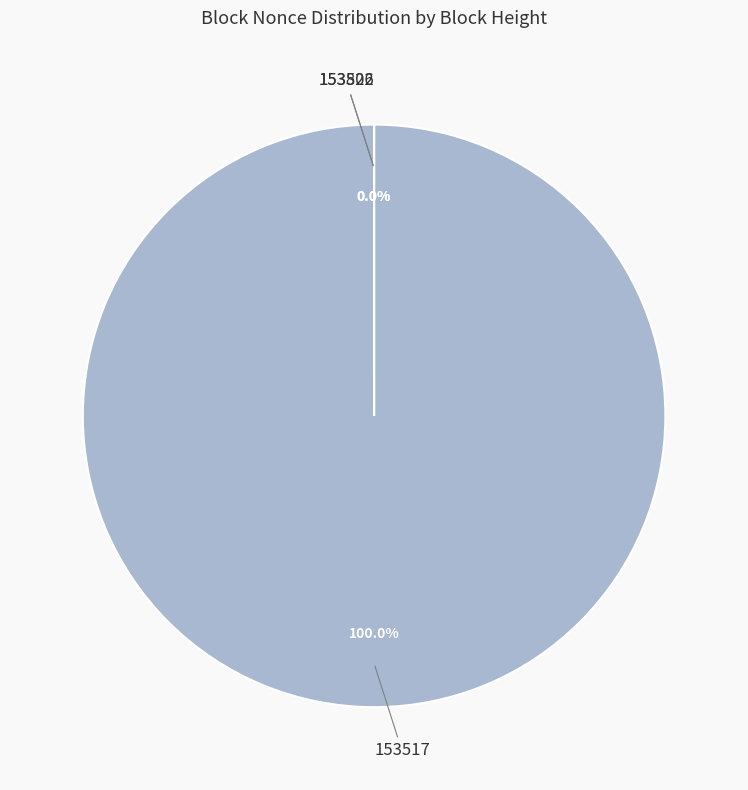

Rank the categories by value from lowest to highest.

153522, 153806, 153517